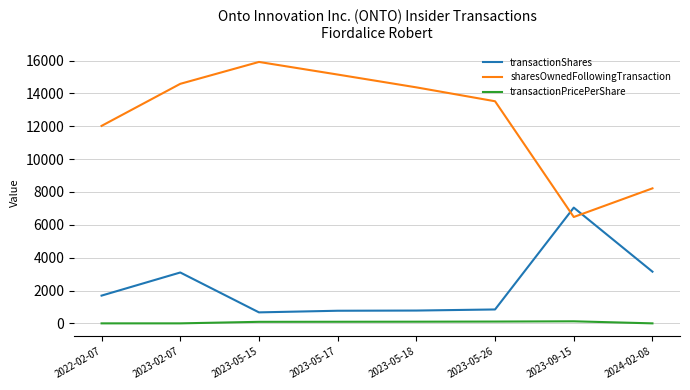

Which series changed the most between 2023-02-07 and 2023-05-18?

transactionShares